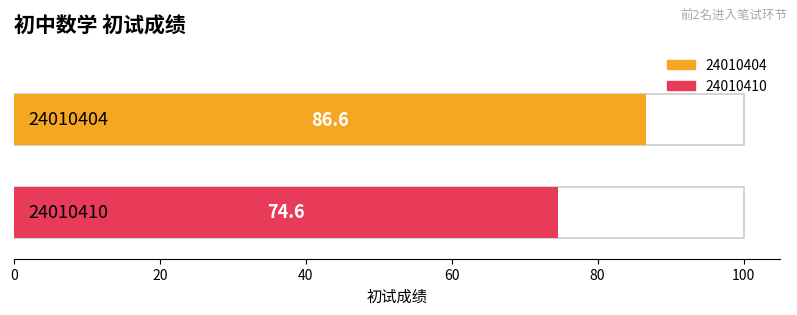

Does the chart contain any negative values?

No